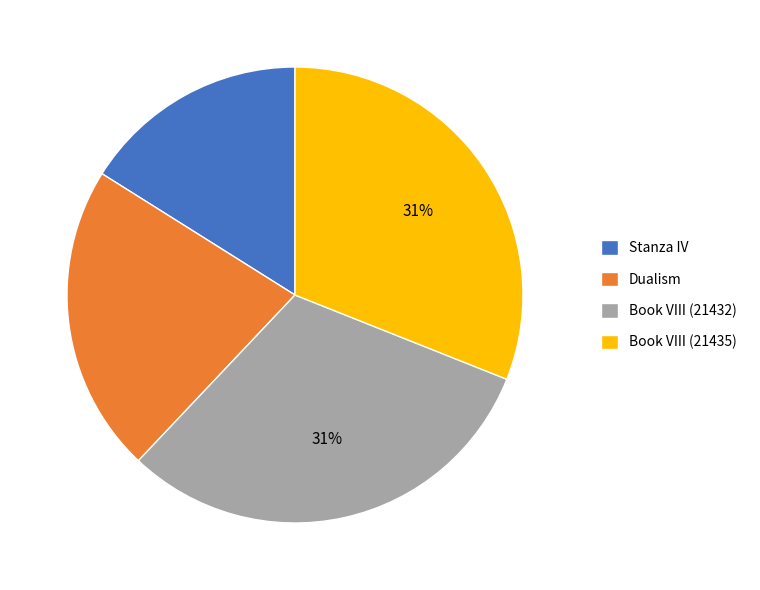

Is it true that Book VIII (21432) is 31% of the pie?

True